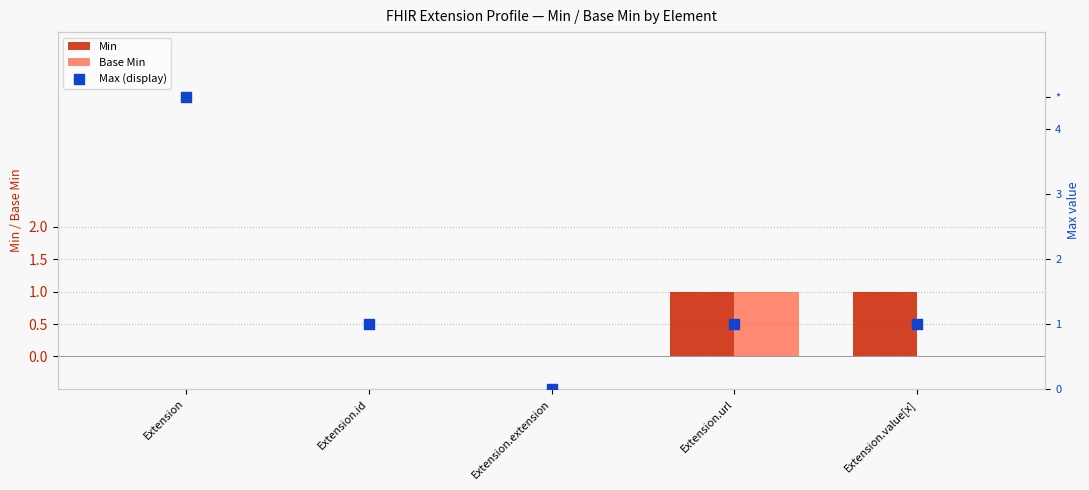

Which series contains the highest Y value?

Max (display)